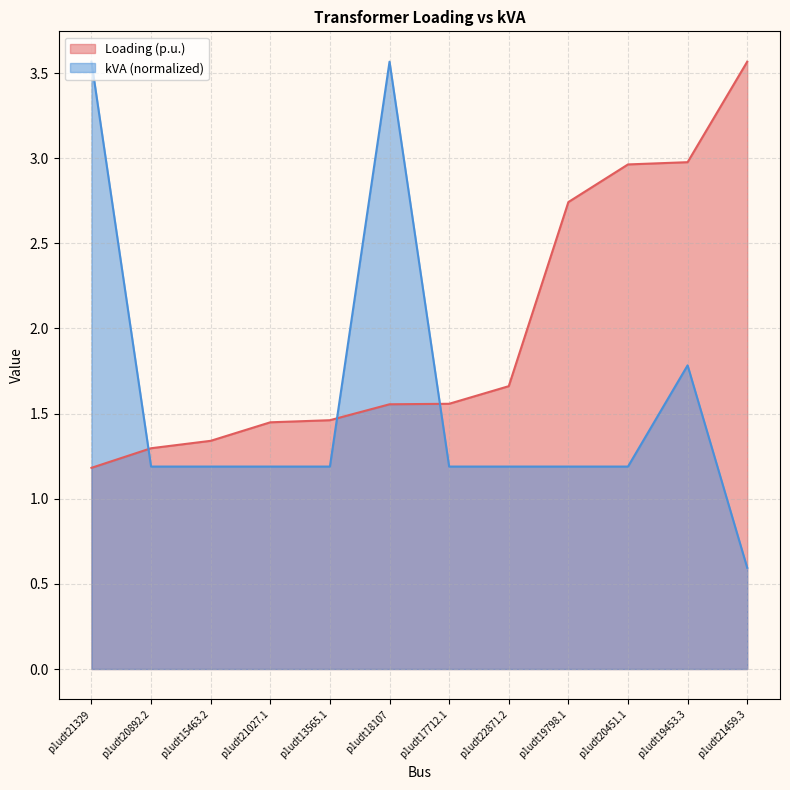

What is the highest value of the kVA series?

3.6